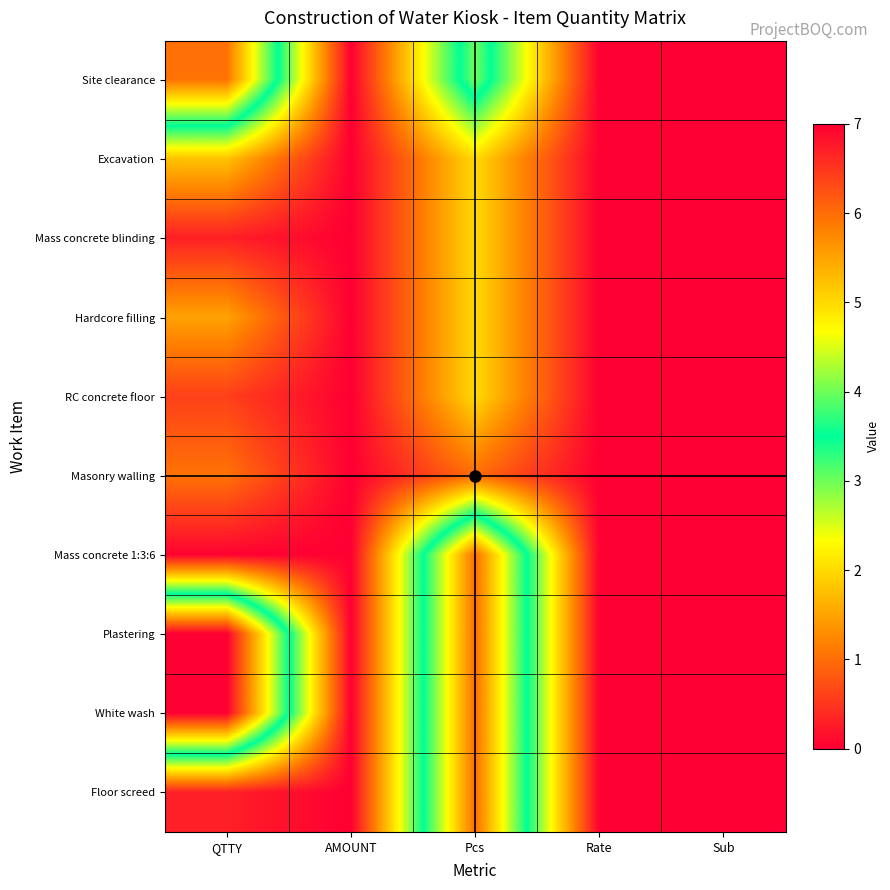

Reading right to left, what are all the values shown in this chart?

Site clearance: Sub=0.0	Rate=0.0	Pcs=4.0	AMOUNT=0.0	QTTY=5.9
Excavation: Sub=0.0	Rate=0.0	Pcs=2.0	AMOUNT=0.0	QTTY=1.8
Mass concrete blinding: Sub=0.0	Rate=0.0	Pcs=2.0	AMOUNT=0.0	QTTY=0.3
Hardcore filling: Sub=0.0	Rate=0.0	Pcs=2.0	AMOUNT=0.0	QTTY=1.5
RC concrete floor: Sub=0.0	Rate=0.0	Pcs=2.0	AMOUNT=0.0	QTTY=0.6
Masonry walling: Sub=0.0	Rate=0.0	Pcs=1.0	AMOUNT=0.0	QTTY=1.1
Mass concrete 1:3:6: Sub=0.0	Rate=0.0	Pcs=6.0	AMOUNT=0.0	QTTY=0.0
Plastering: Sub=0.0	Rate=0.0	Pcs=6.0	AMOUNT=0.0	QTTY=7.0
White wash: Sub=0.0	Rate=0.0	Pcs=6.0	AMOUNT=0.0	QTTY=7.0
Floor screed: Sub=0.0	Rate=0.0	Pcs=6.0	AMOUNT=0.0	QTTY=0.3